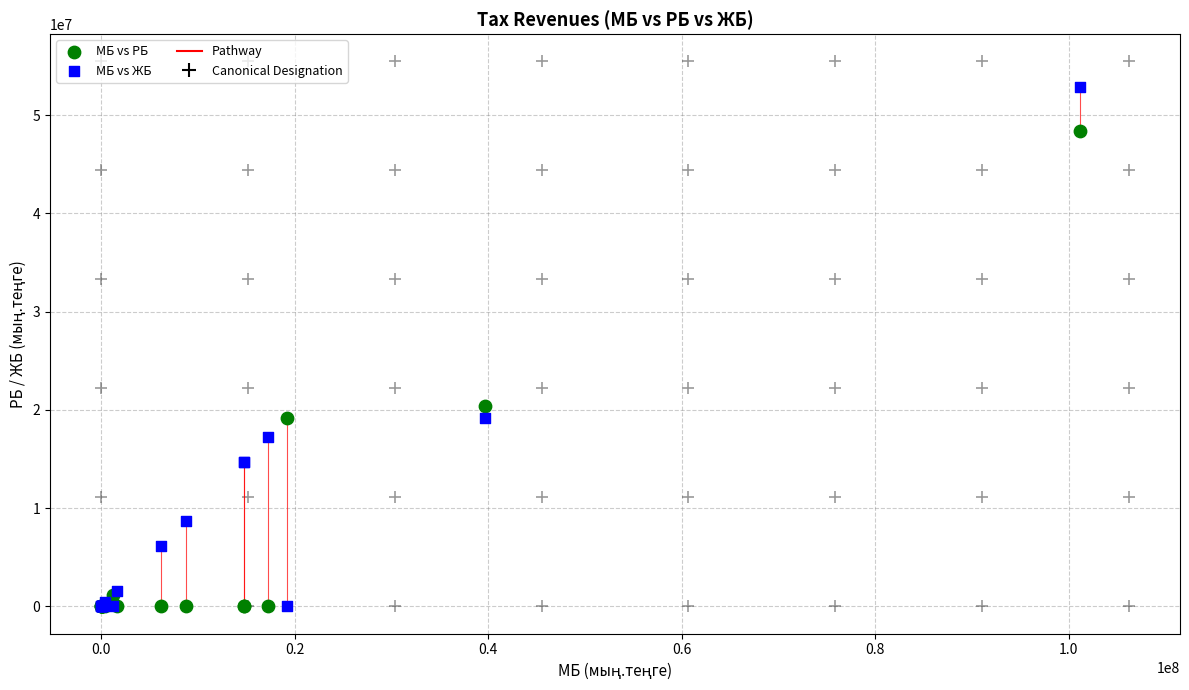

Across all series, what Y value is closest to 26405733?

20395106